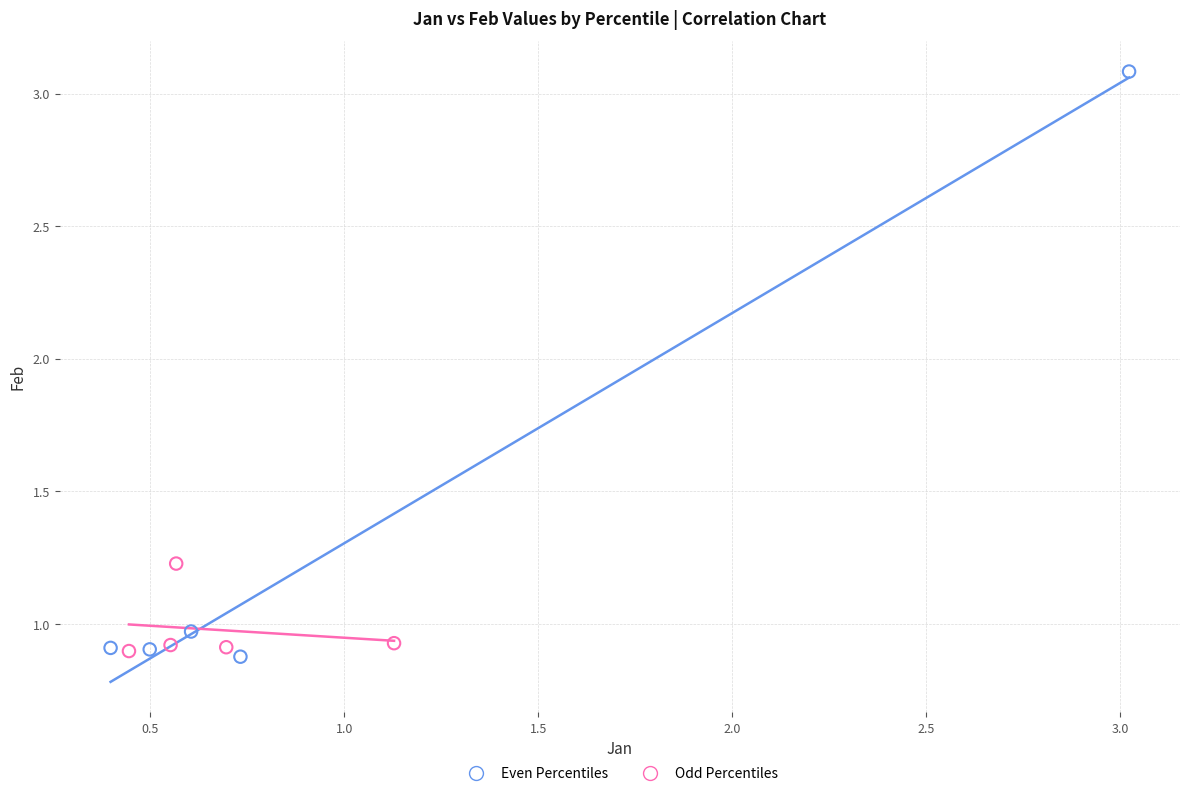

Which series reaches the maximum Y coordinate?

Even Percentiles